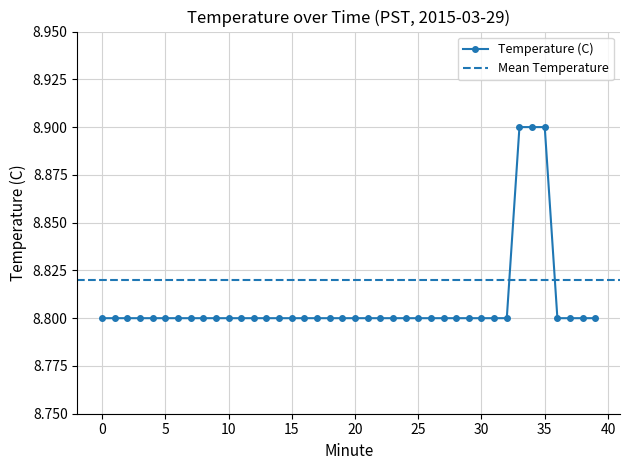

What is the average value?

8.8